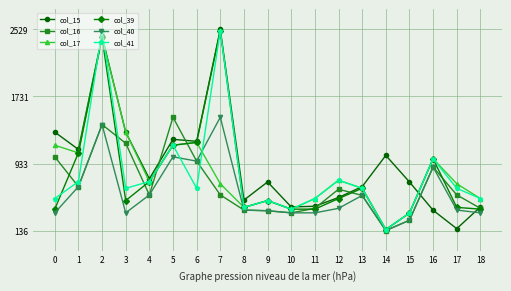

At how many categories does at least one series exceed 55349?

15